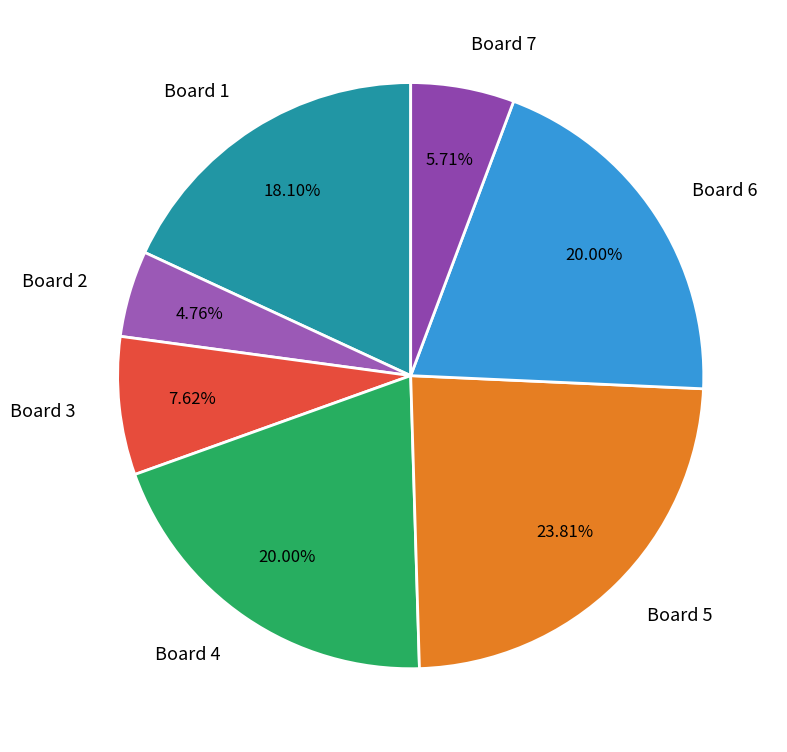

Which category has the smallest portion of the pie?

Board 2